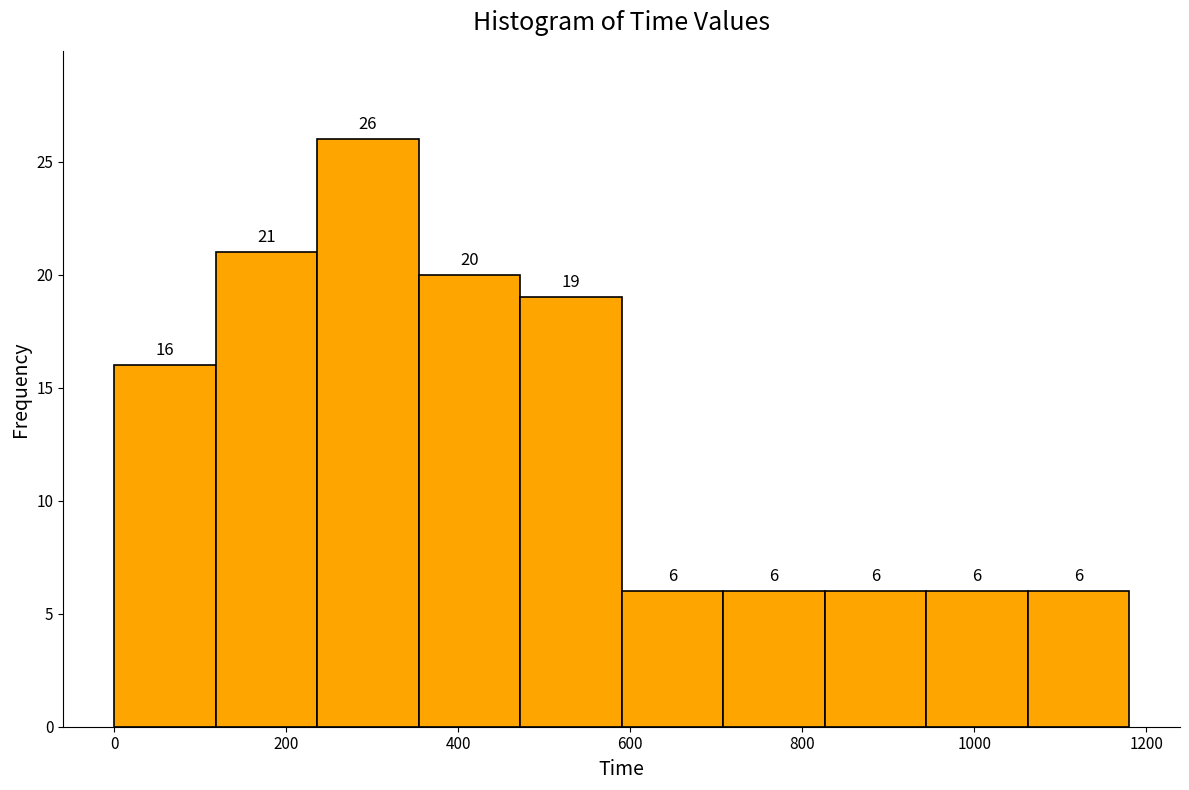

Reading left to right, transcribe this chart: for each bar, give the range it covers on the x-axis and its height. The bar edges are not printed on the chart, so give them approximately, as read against the axis.

0 to 118: 16
118 to 236: 21
236 to 354: 26
354 to 472: 20
472 to 590: 19
590 to 708: 6
708 to 826: 6
826 to 944: 6
944 to 1062: 6
1062 to 1180: 6